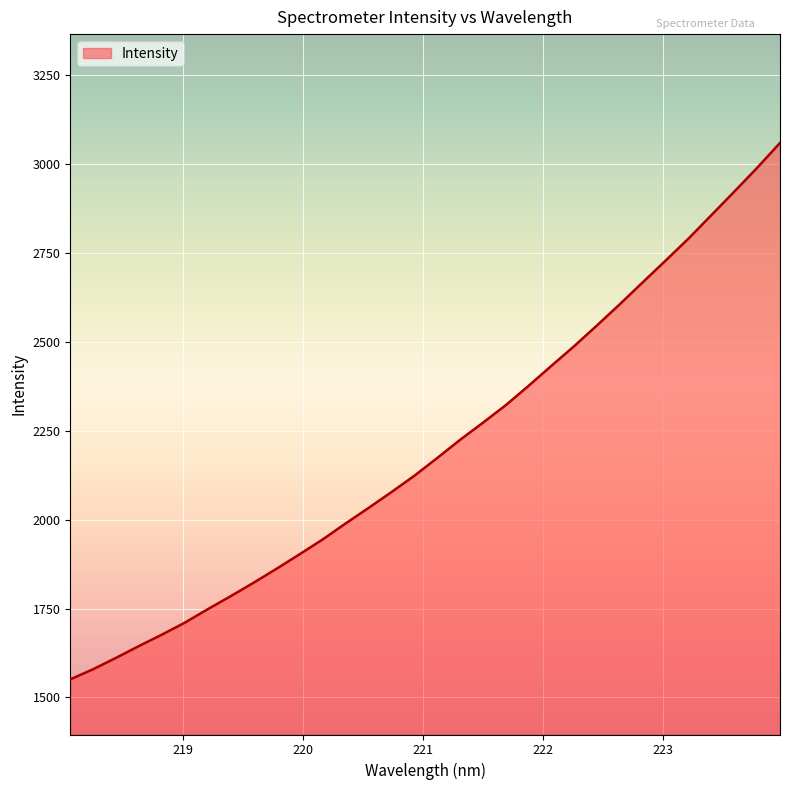

What is the greatest value displayed?

3059.3